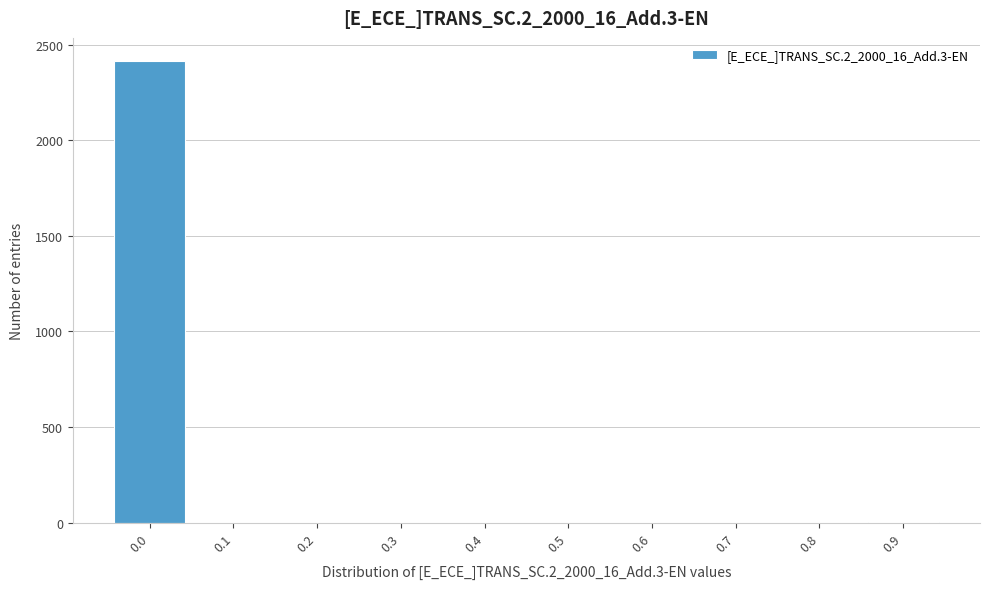

Is it true that the value at 0.0 is 2416?

True